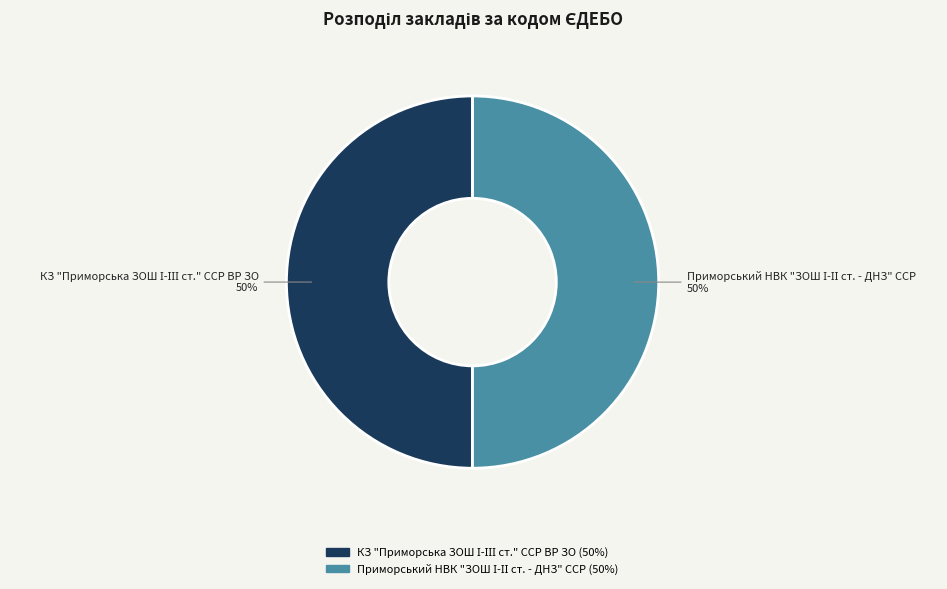

To the nearest percent, what is the average slice percentage?

50%